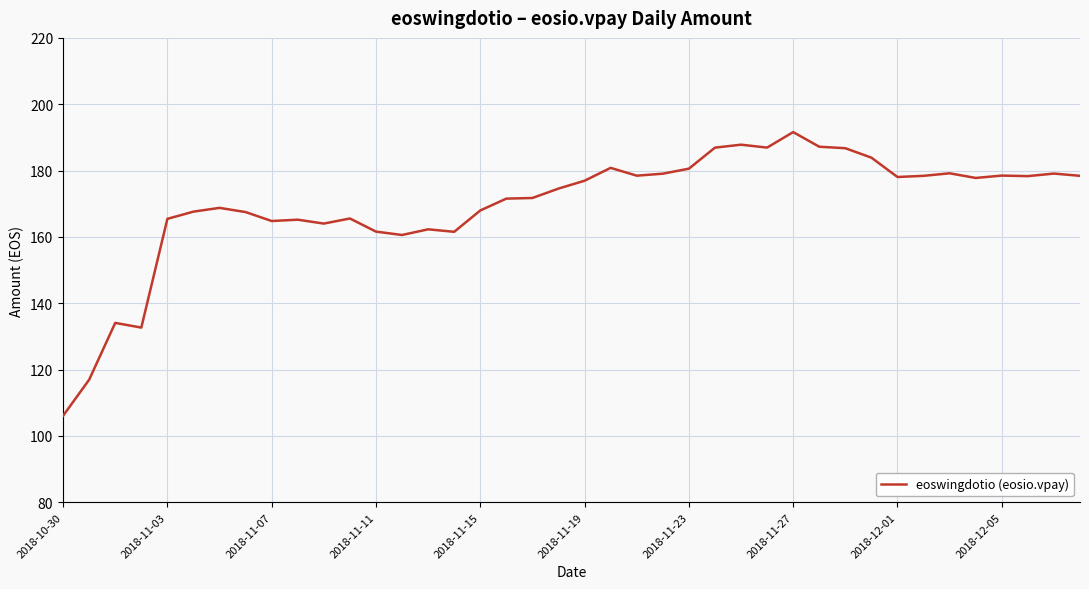

How many series are shown in this chart?

1